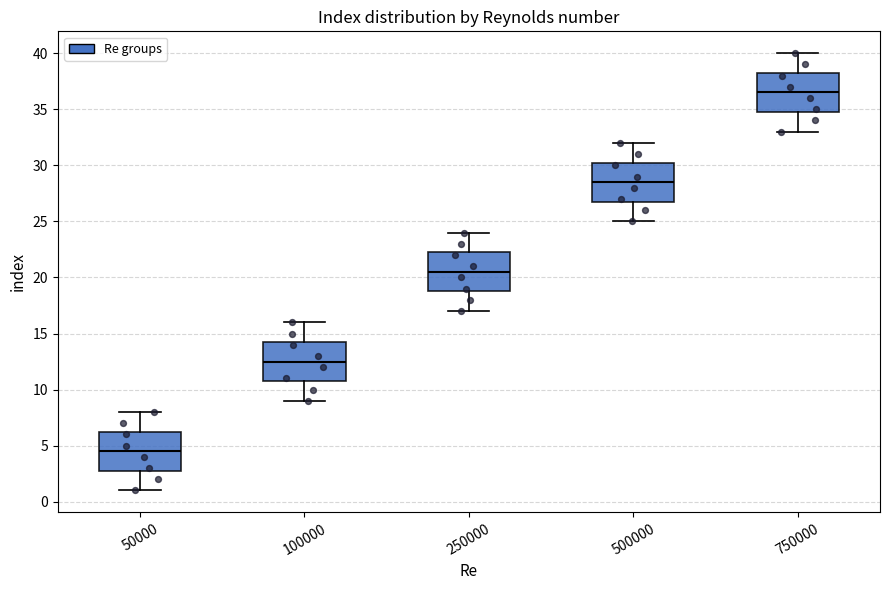

Reading left to right, read every box against the y-axis: the position of its median line, the range the box covers, and the ends of its whiskers. The values are not printed on the chart, so give them approximately, as read against the axis.

50000: median 4.5, box 3.0 to 6.5, whiskers 1.0 to 8.0
100000: median 12.5, box 11.0 to 14.5, whiskers 9.0 to 16.0
250000: median 20.5, box 19.0 to 22.5, whiskers 17.0 to 24.0
500000: median 28.5, box 27.0 to 30.5, whiskers 25.0 to 32.0
750000: median 36.5, box 35.0 to 38.5, whiskers 33.0 to 40.0